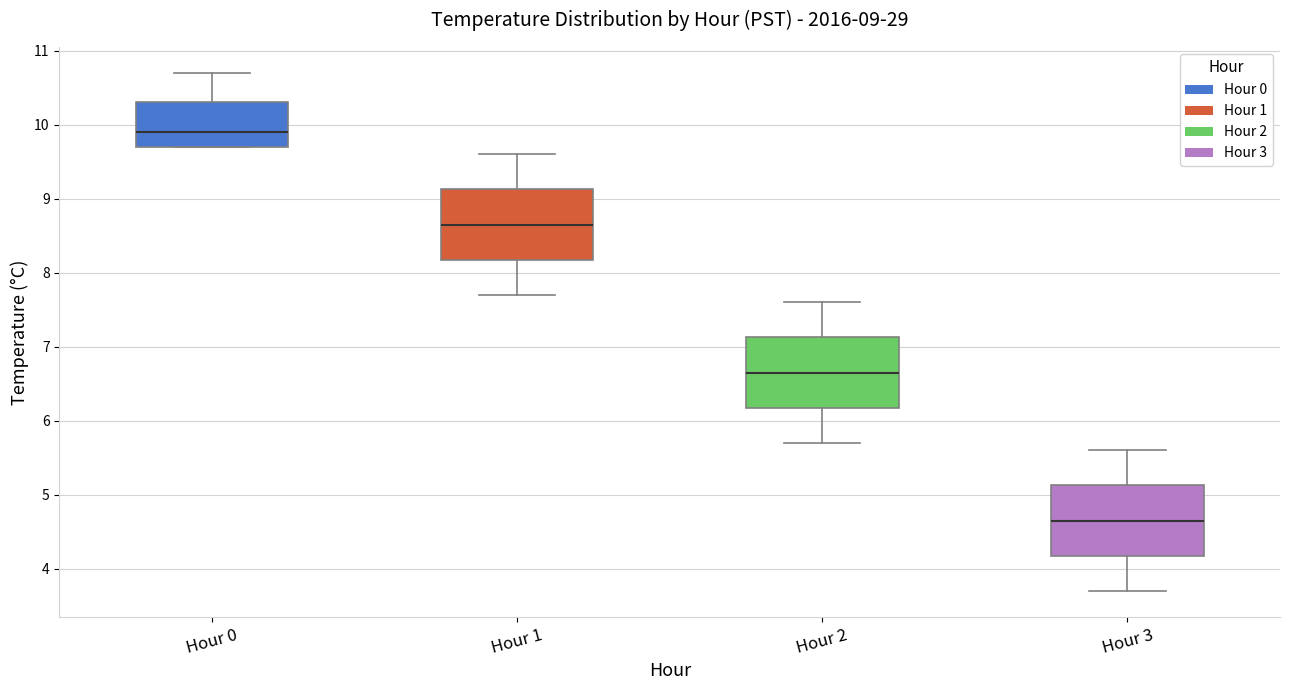

Which box has the lowest median line?

Hour 3